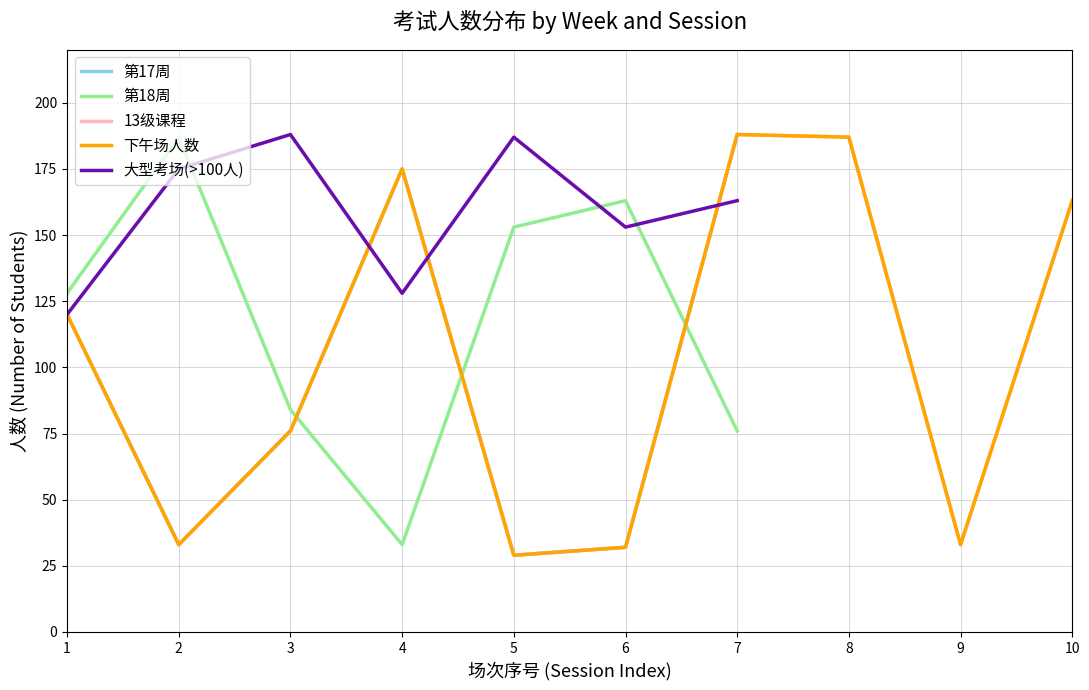

True or false: 第17周 has a value of 13 at 6.

False